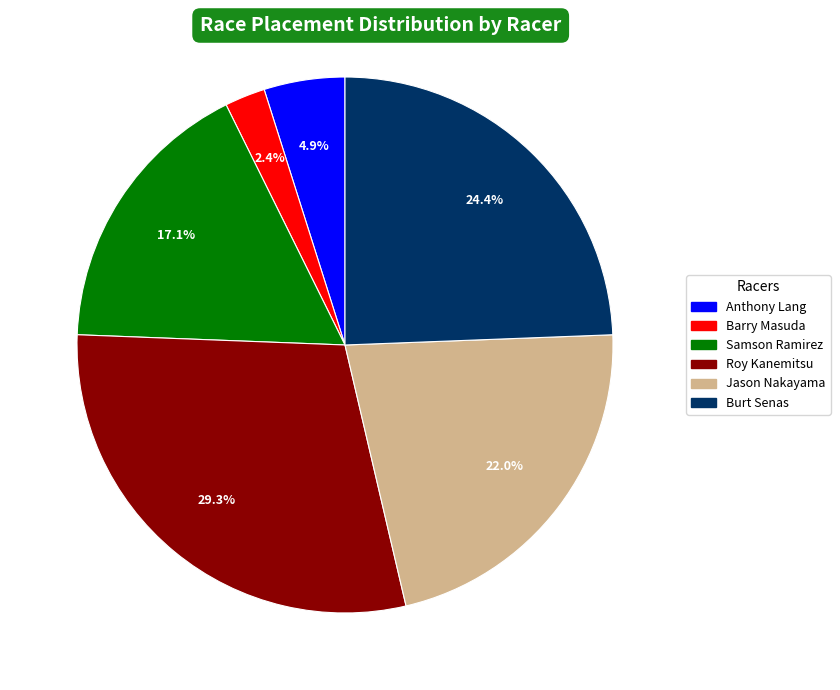

Rank the categories by value from lowest to highest.

Barry Masuda, Anthony Lang, Samson Ramirez, Jason Nakayama, Burt Senas, Roy Kanemitsu